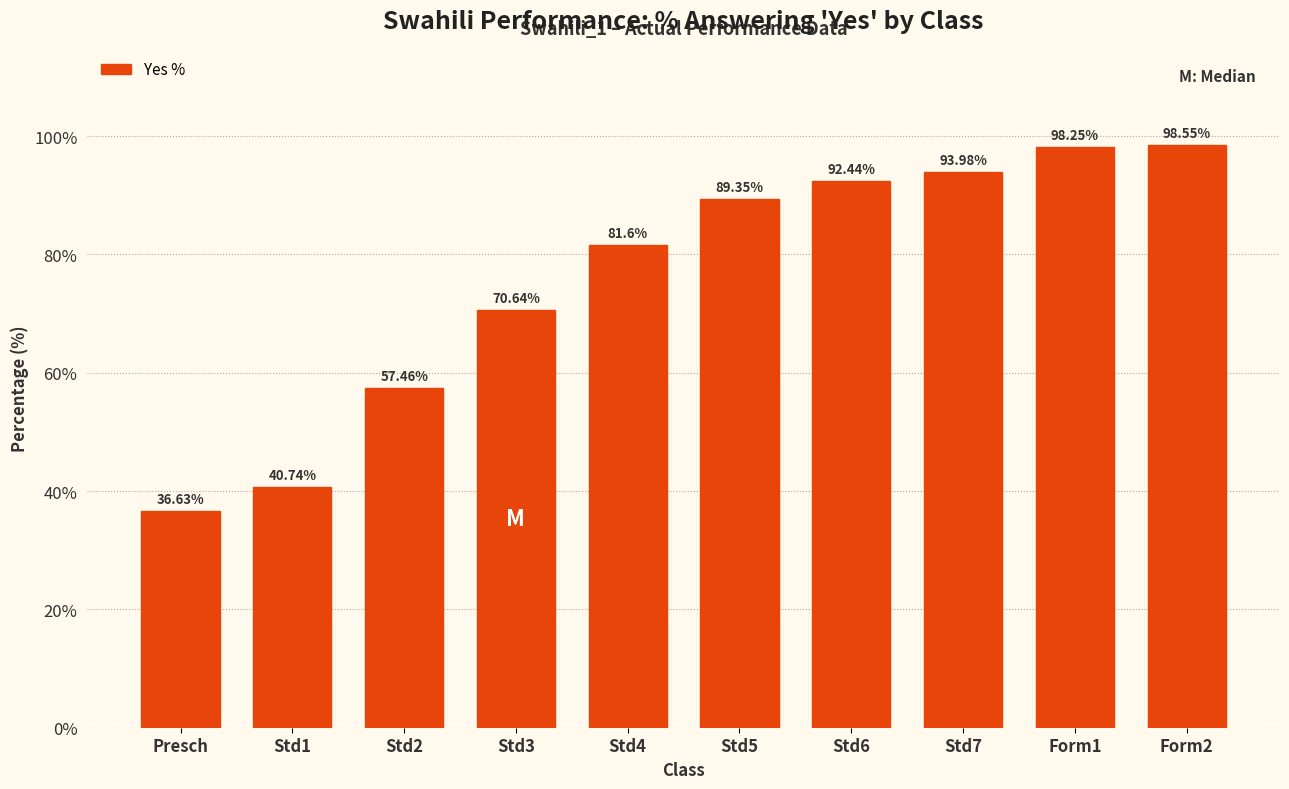

What is the change in value from Std6 to Form1?

+5.8